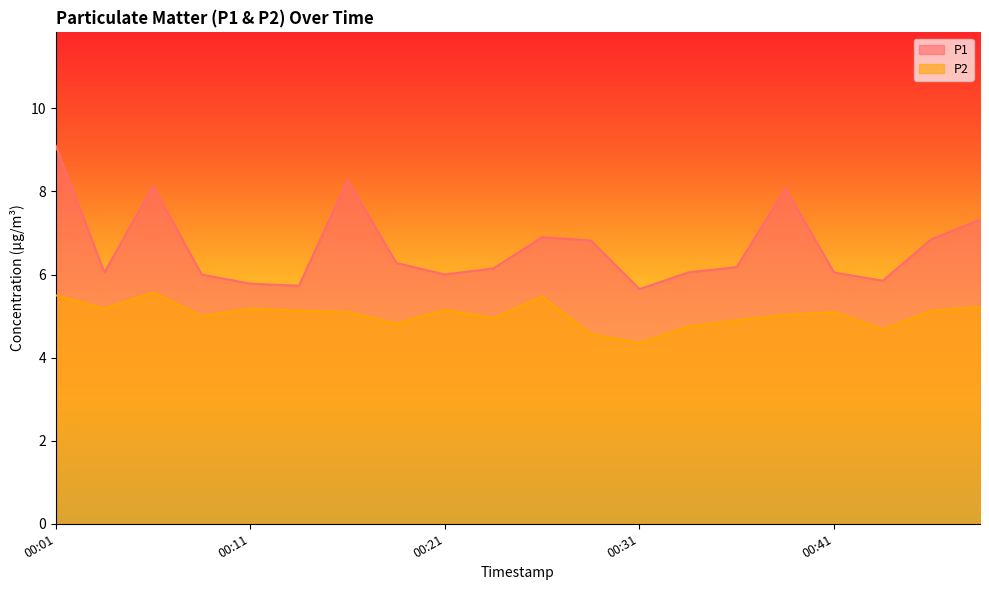

At 00:06, list the series in order from smallest to largest.

P2, P1